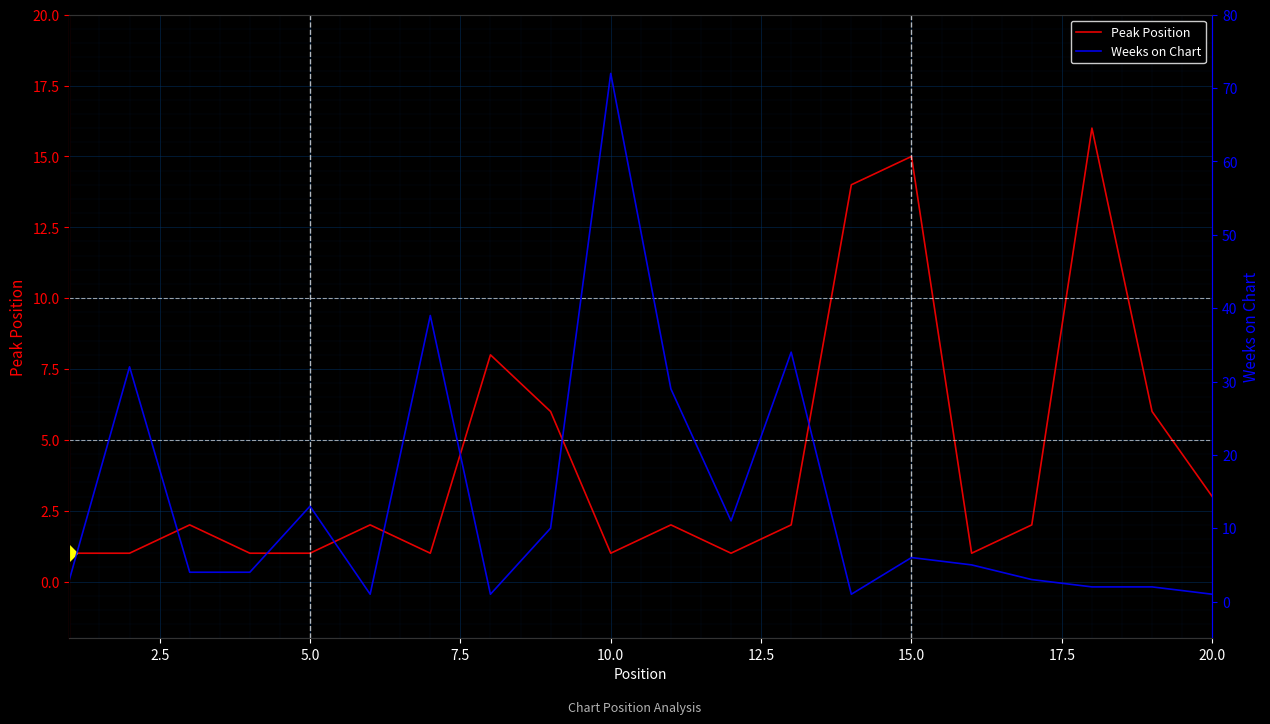

What is the highest value of the Peak Position series?

16